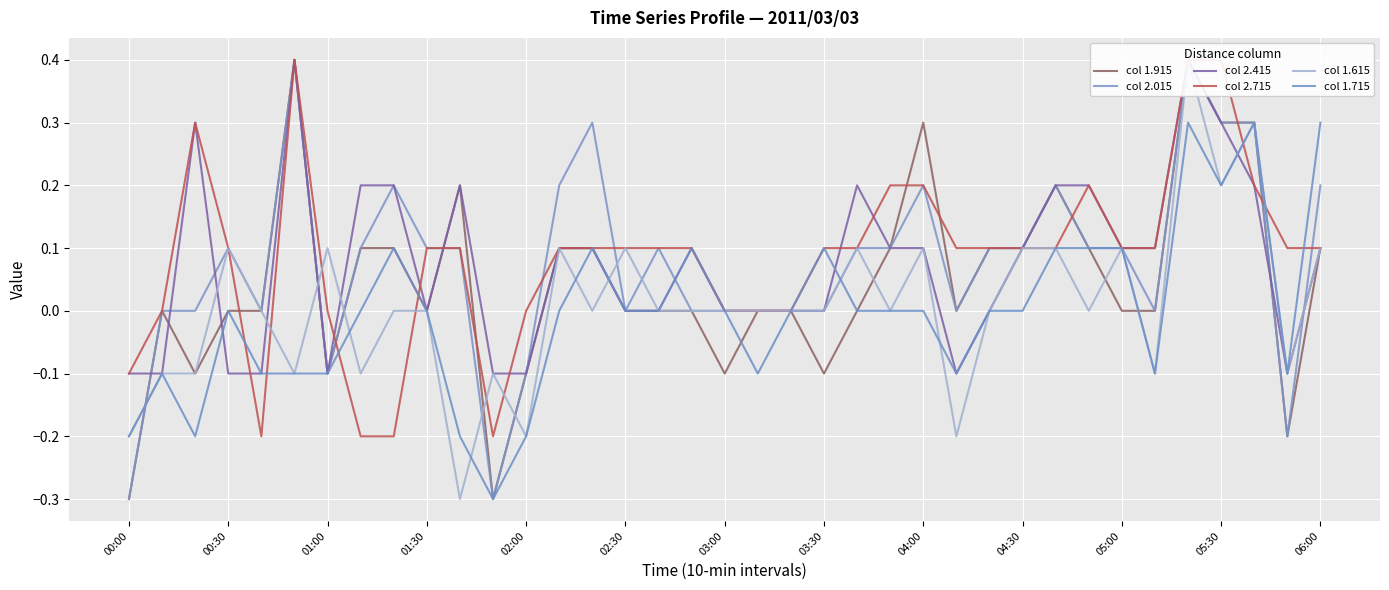

Is it true that col 1.715 equals 0.0 at 02:30?

True